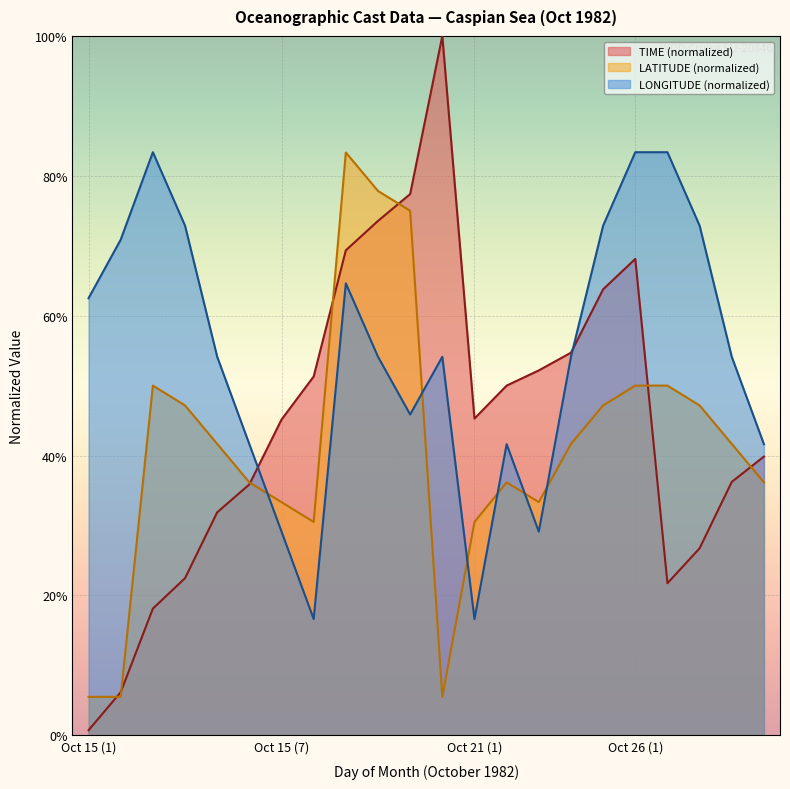

What is the average value of the LONGITUDE series?

0.5